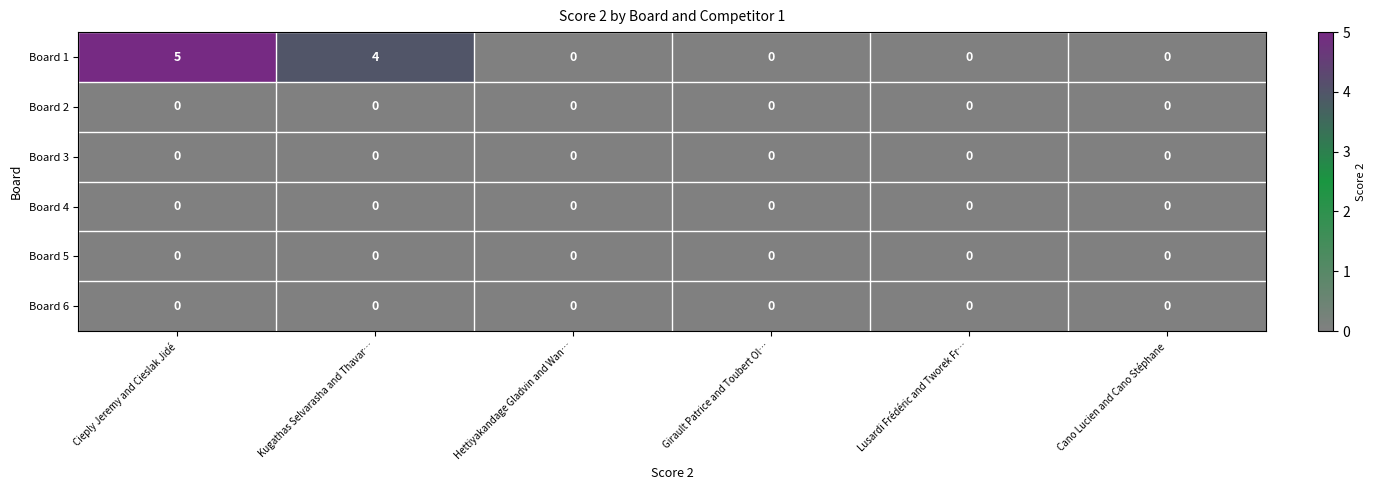

At how many categories does at least one series exceed 2?

2